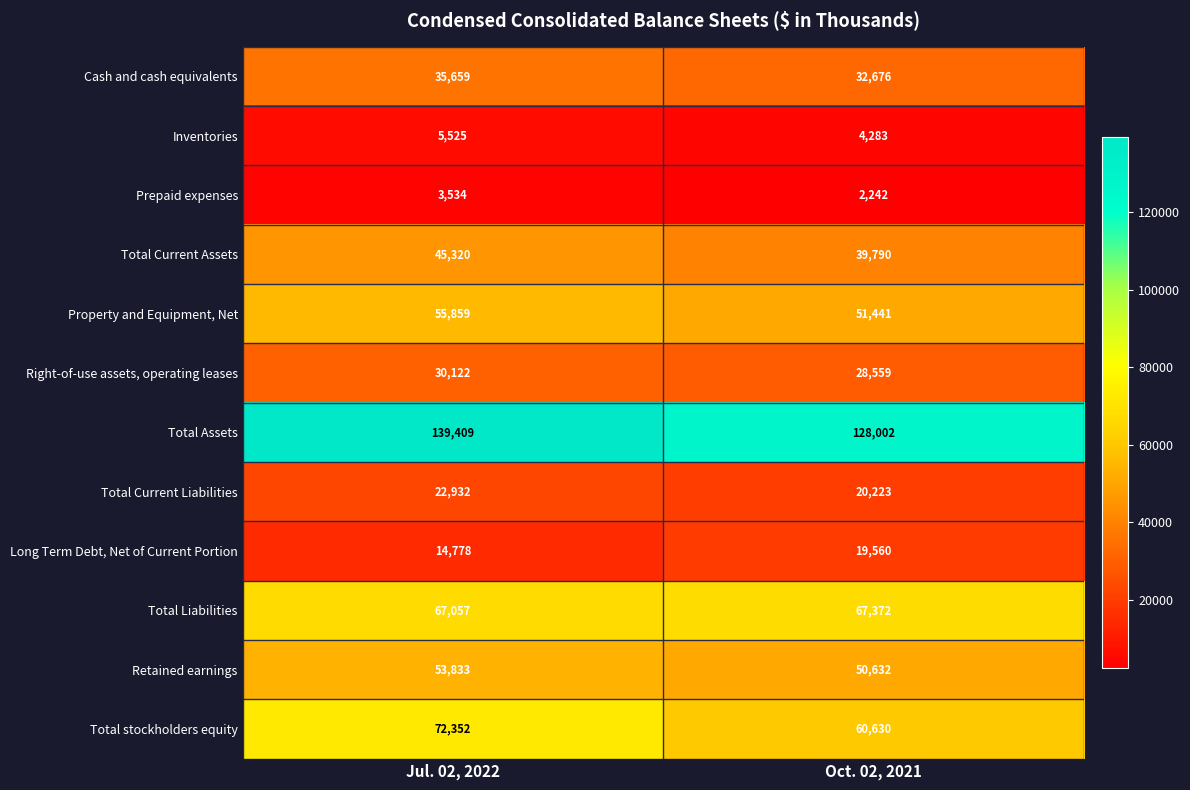

Reading left to right, what are all the values shown in this chart?

Cash and cash equivalents: 35659	32676
Inventories: 5525	4283
Prepaid expenses: 3534	2242
Total Current Assets: 45320	39790
Property and Equipment, Net: 55859	51441
Right-of-use assets, operating leases: 30122	28559
Total Assets: 139409	128002
Total Current Liabilities: 22932	20223
Long Term Debt, Net of Current Portion: 14778	19560
Total Liabilities: 67057	67372
Retained earnings: 53833	50632
Total stockholders equity: 72352	60630